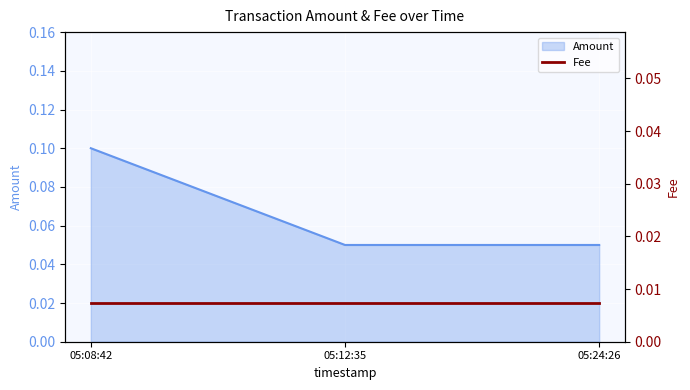

Where is the data nearest to the value 0?

05:12:35